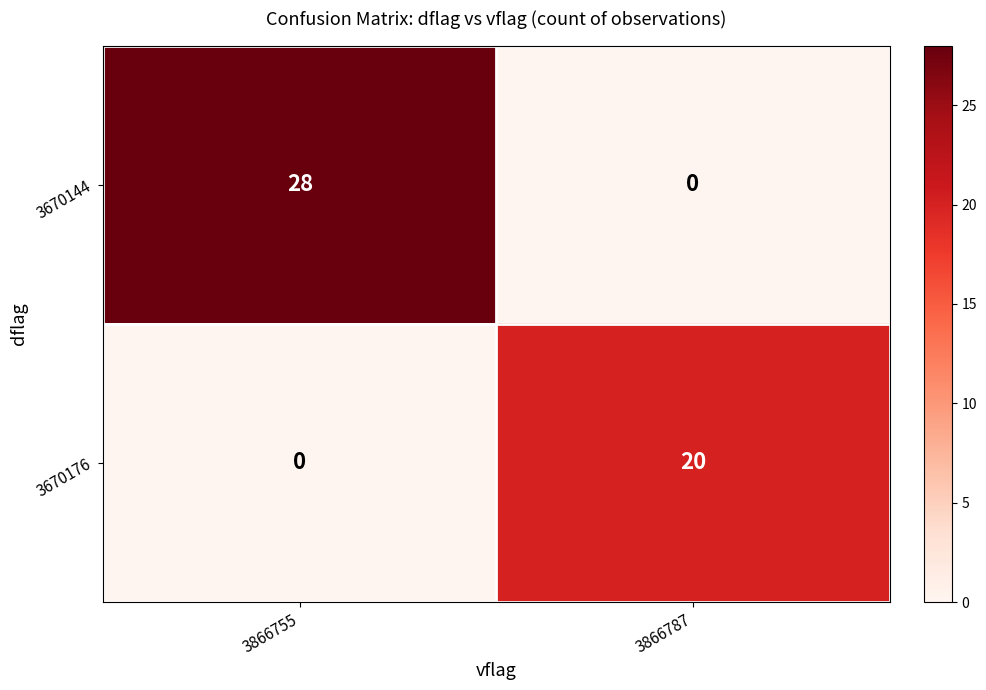

How many data points does each series have?

2